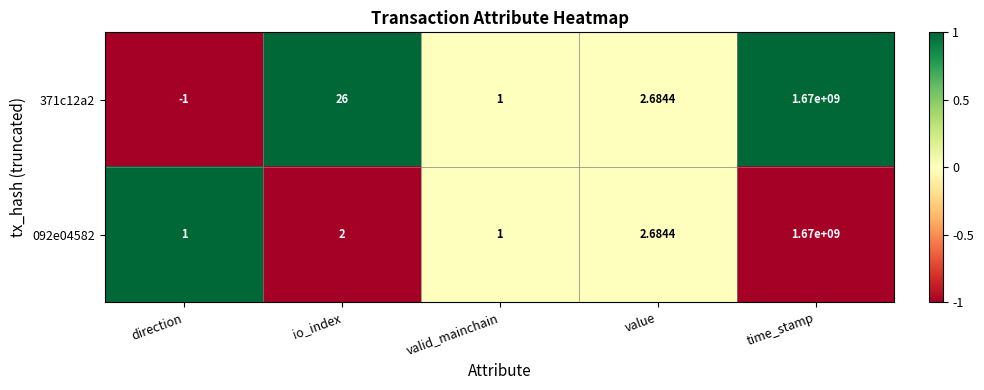

Is the value of 371c12a2 at time_stamp greater than the value of 092e04582 at direction?

Yes